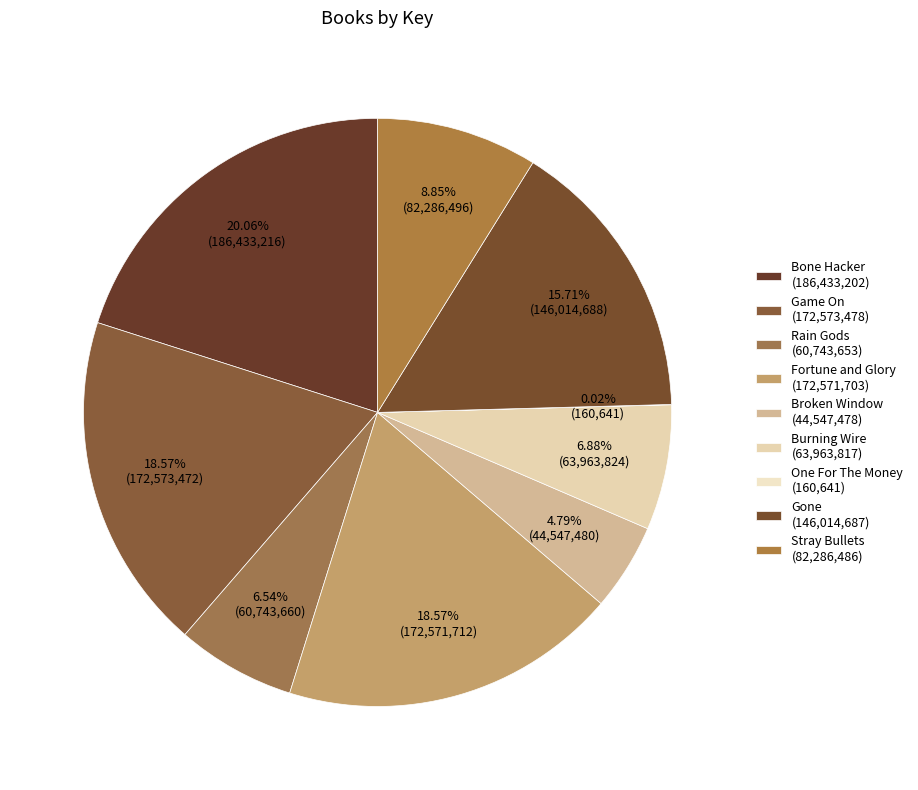

To the nearest percent, what percentage of the pie is Bone Hacker?

20%